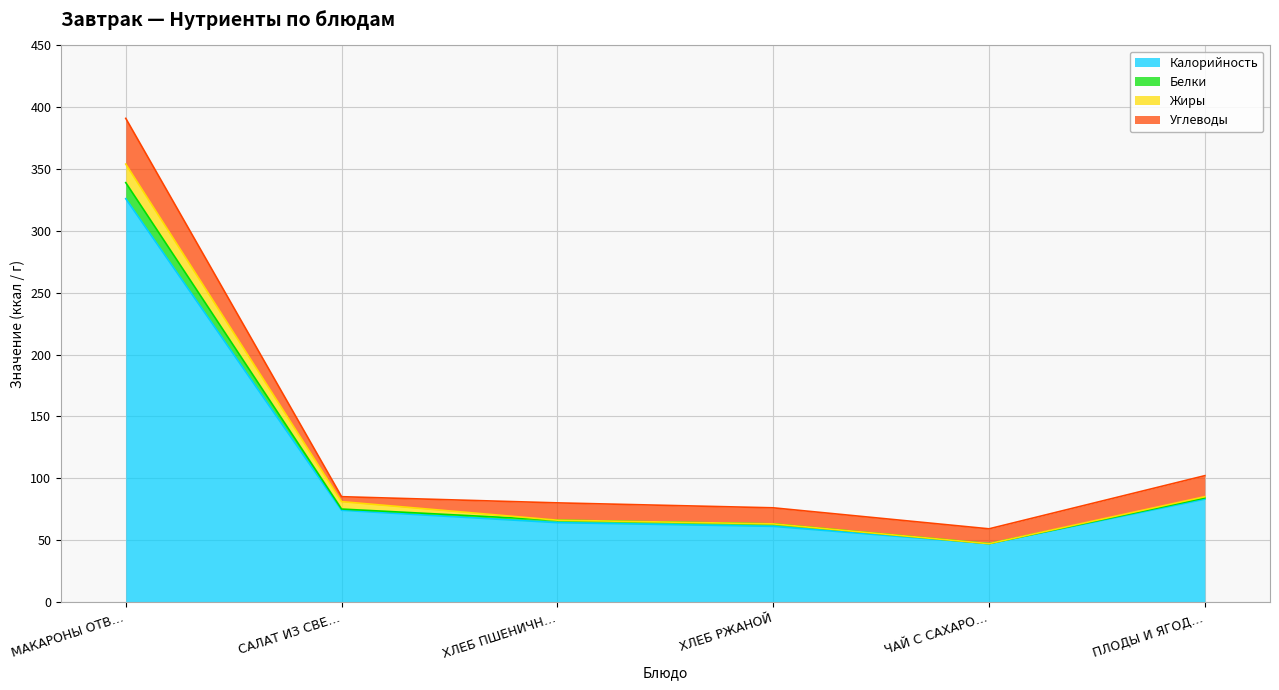

What is the sum of all Калорийность values?

655